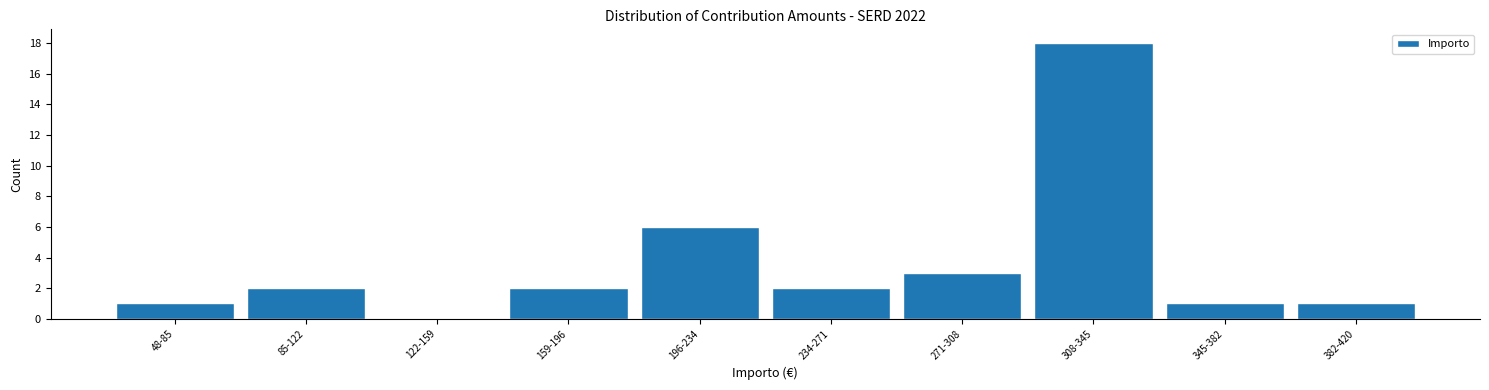

Reading left to right, transcribe all the data shown in this chart.

48-85=1	85-122=2	122-159=0	159-196=2	196-234=6	234-271=2	271-308=3	308-345=18	345-382=1	382-420=1